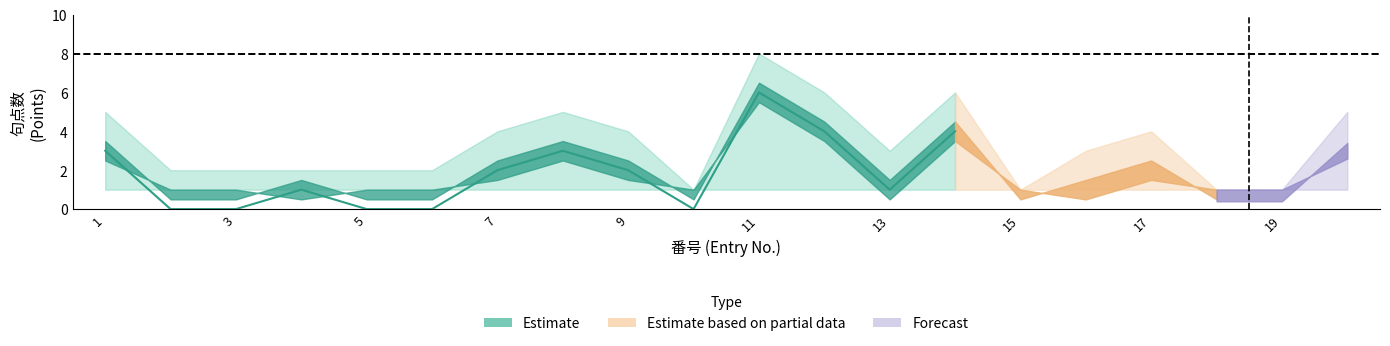

What is the sum of all 句点数_lower values?

20